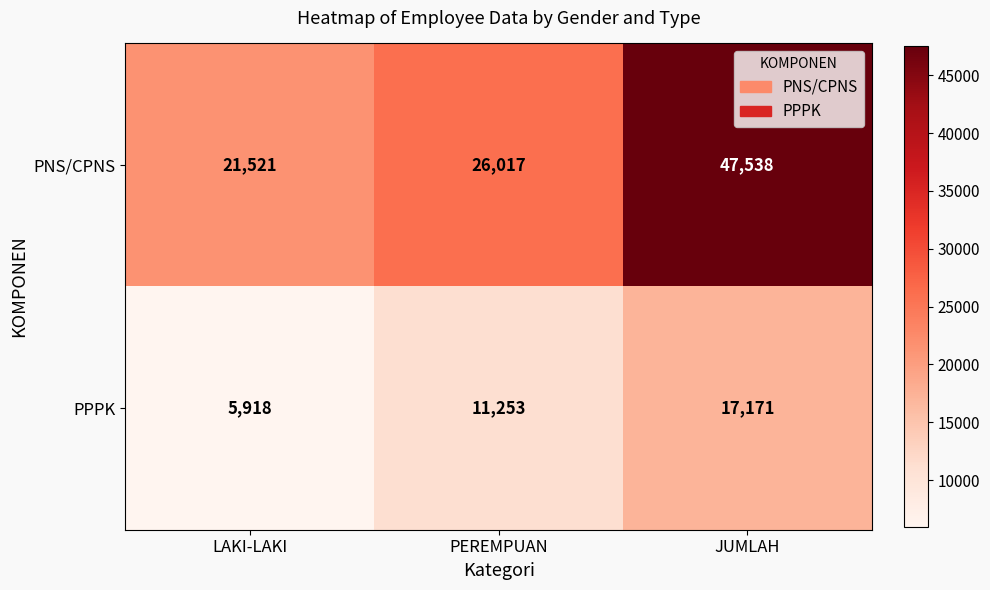

What is the minimum value shown in the chart?

5918